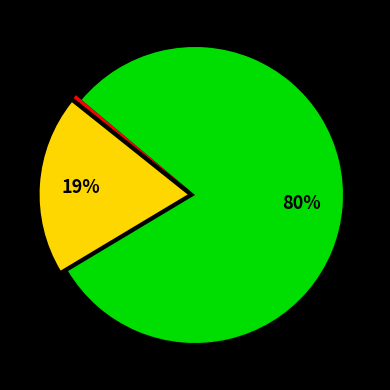

To the nearest percent, what is the average slice percentage?

33%